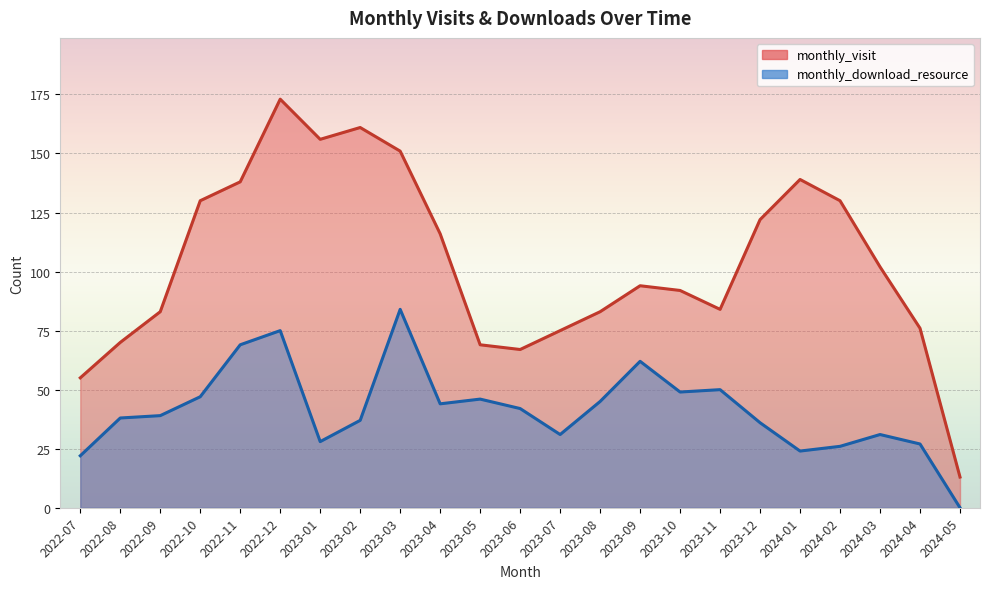

Reading left to right, list all the values displayed in this chart.

monthly_visit: 55	70	83	130	138	173	156	161	151	116	69	67	75	83	94	92	84	122	139	130	102	76	13
monthly_download_resource: 22	38	39	47	69	75	28	37	84	44	46	42	31	45	62	49	50	36	24	26	31	27	0